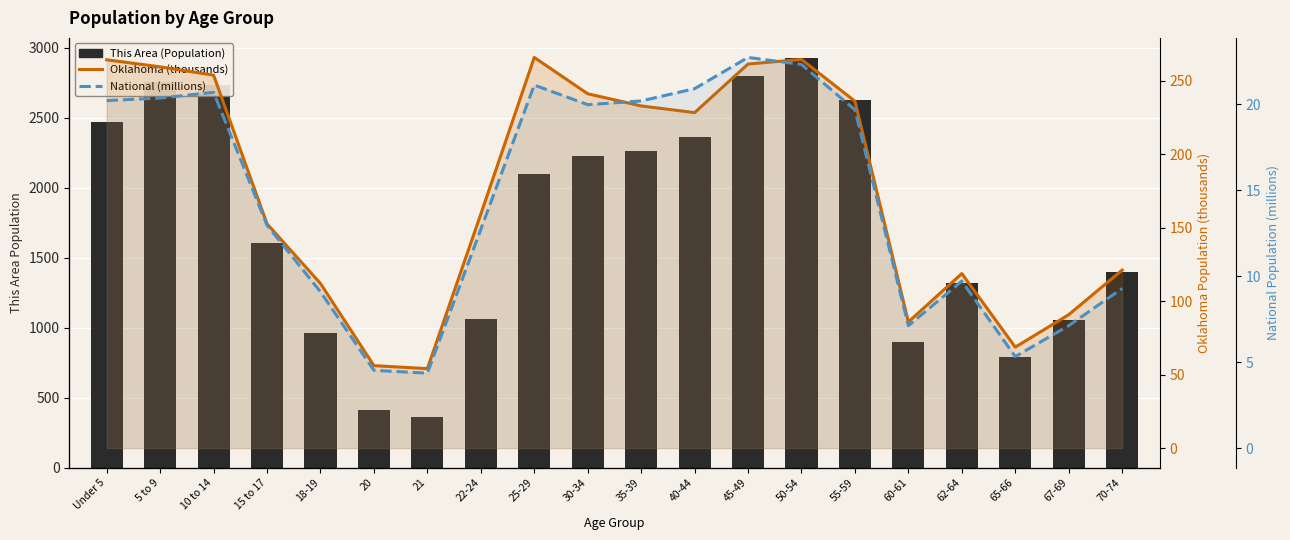

Which series has the largest total across all categories?

This Area (Population)